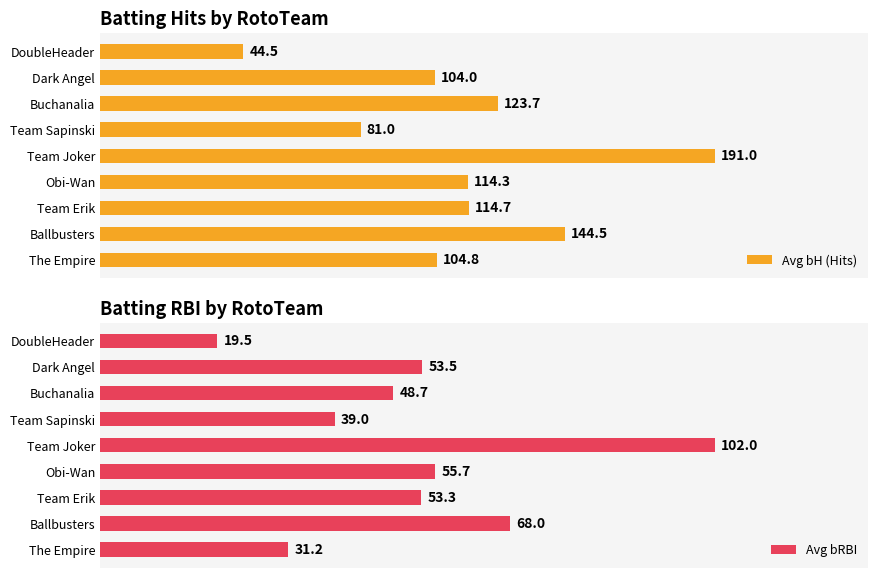

Where is Avg bH (Hits) nearest to the value 117?

Team Erik